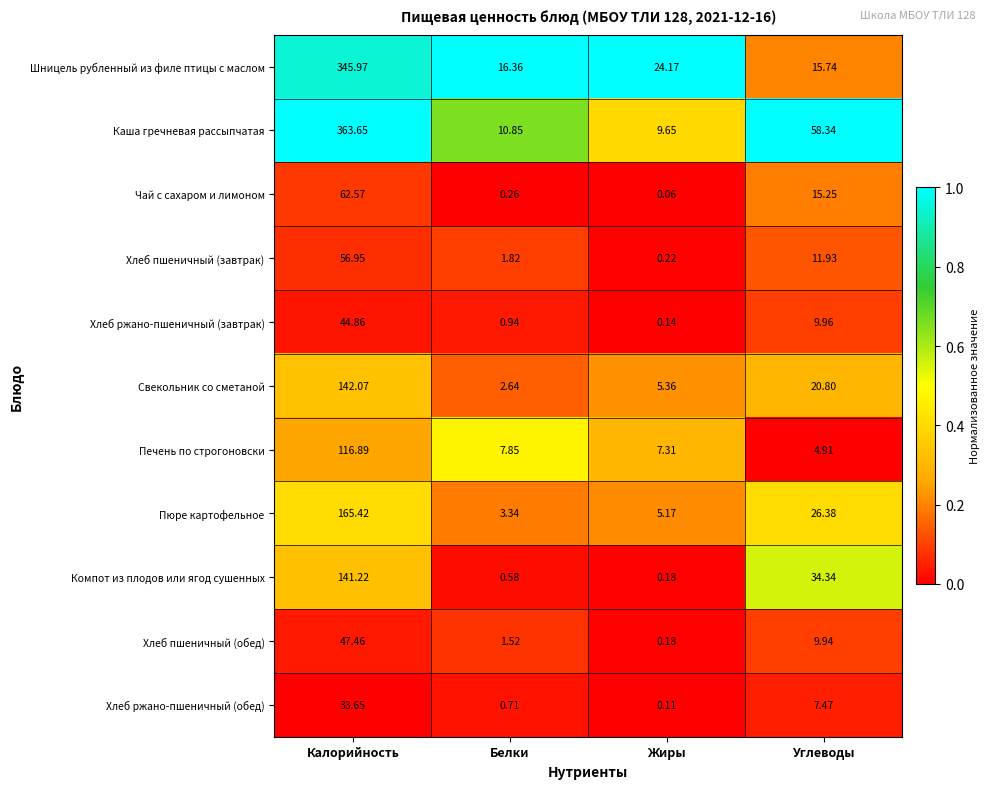

Which label corresponds to the smallest value in the chart?

Жиры